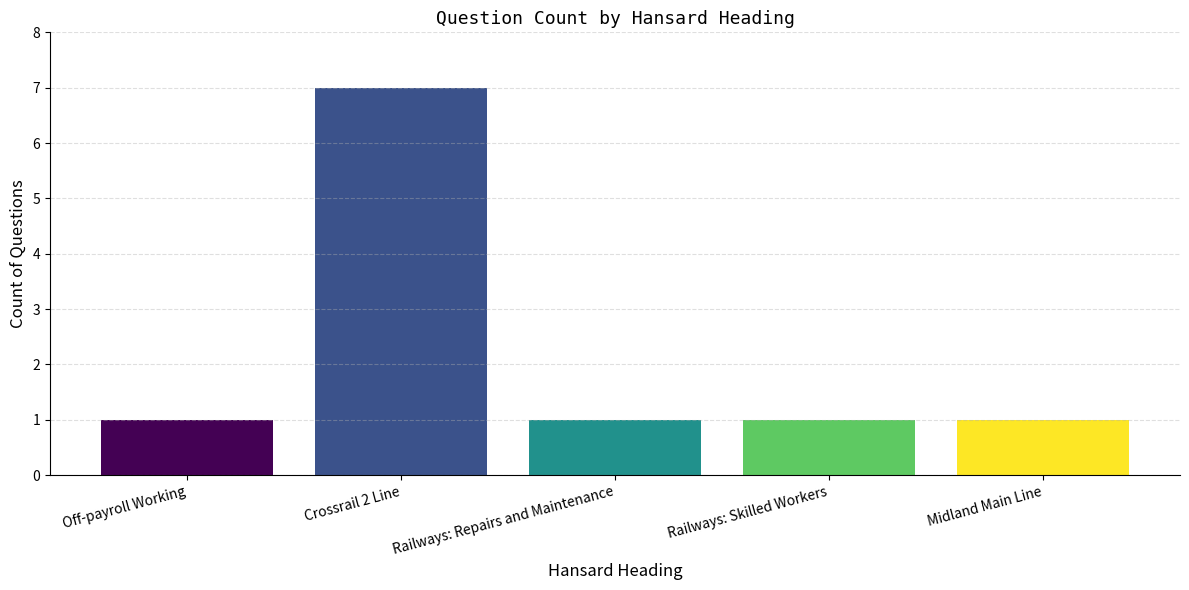

Is it true that the value at Midland Main Line is 2?

False